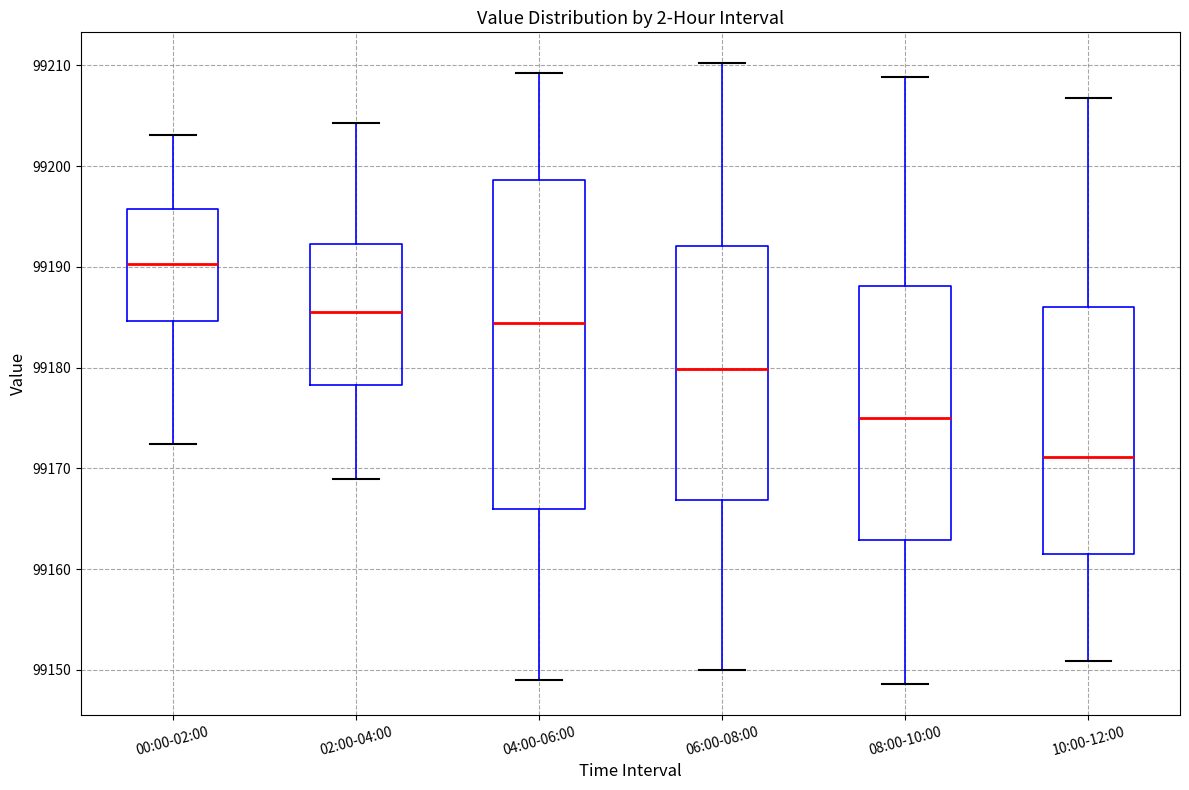

Which box is the tallest, from its lower edge to its upper edge?

04:00-06:00